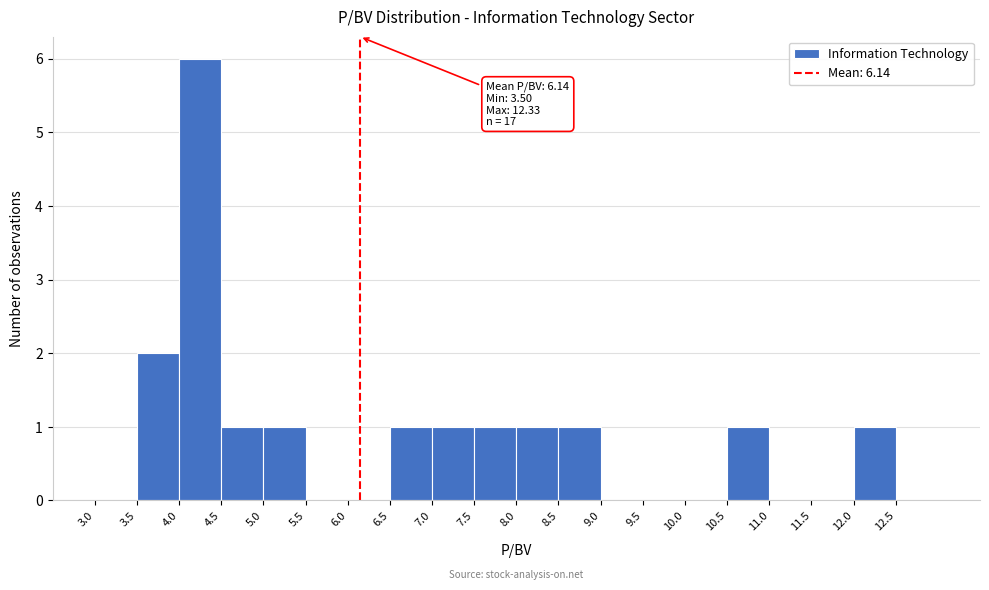

Which range on the x-axis has the tallest bar?

4.0 to 4.5